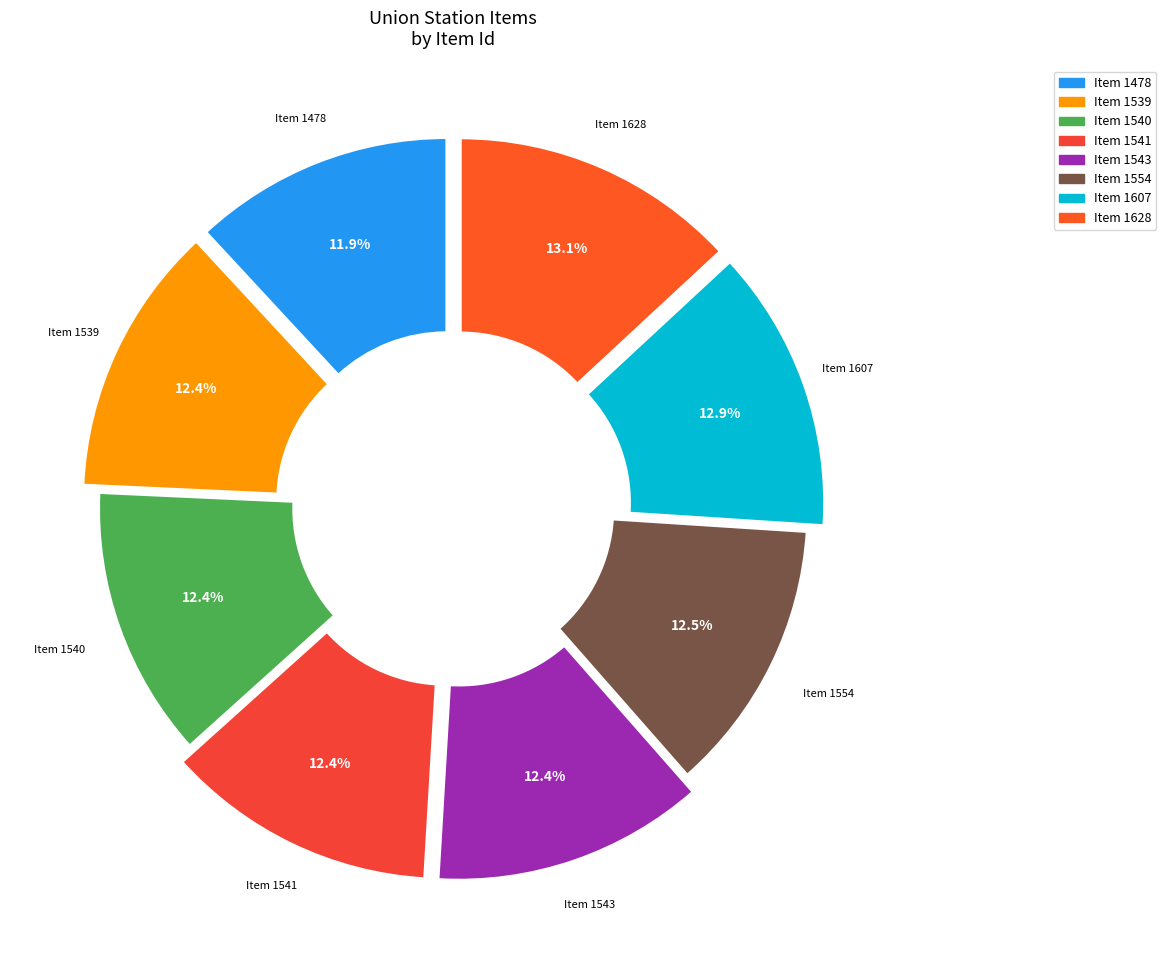

To the nearest percent, what is the difference between the largest and smallest slice percentages?

1%